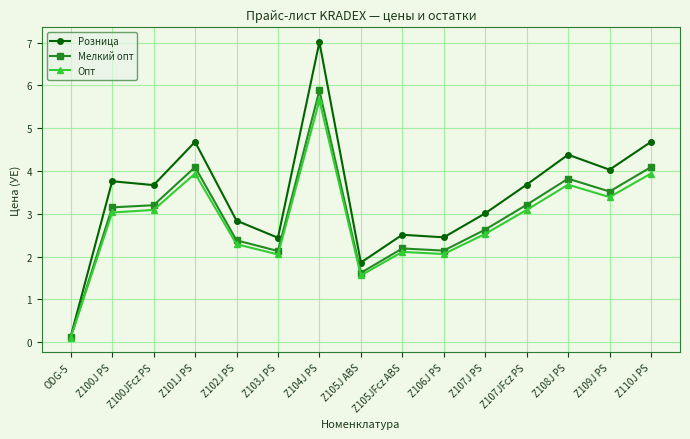

How many lines are shown in the chart?

3